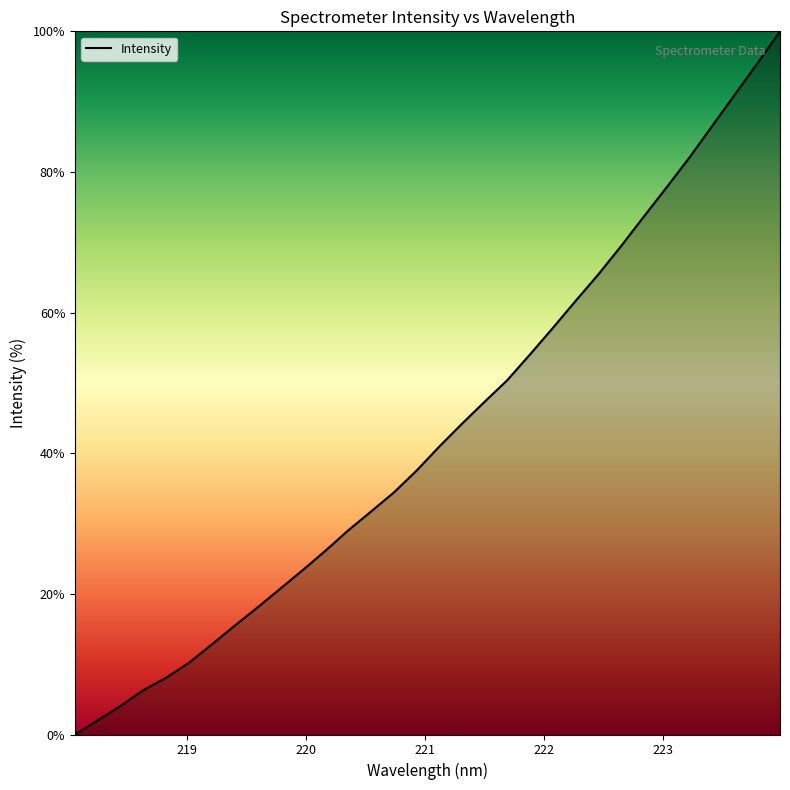

What is the maximum value shown in the chart?

100.0